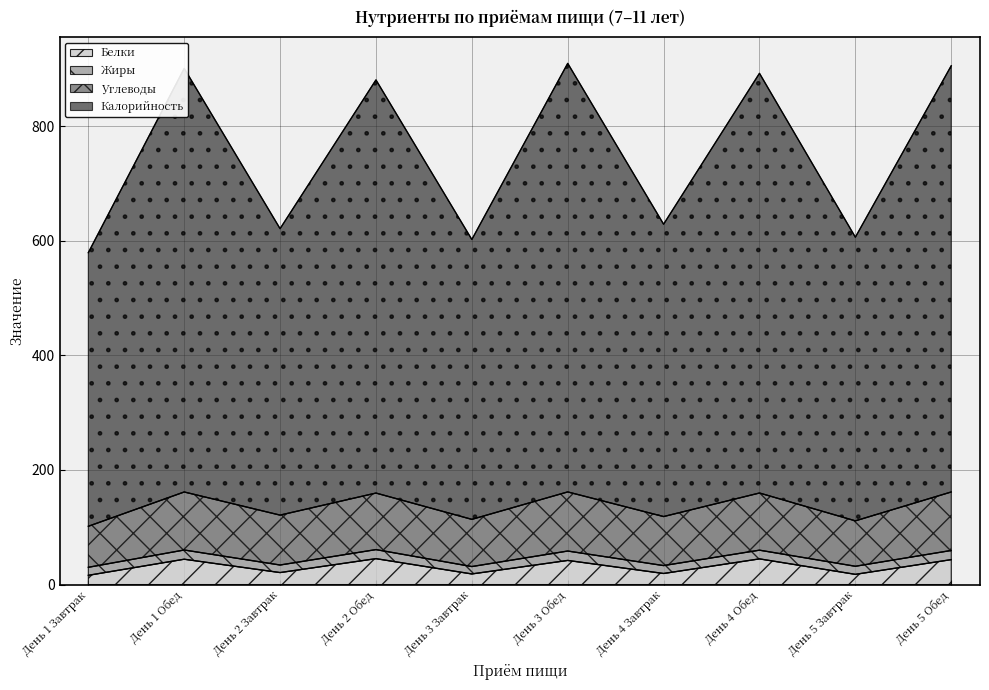

What is the maximum value for Белки?

45.2